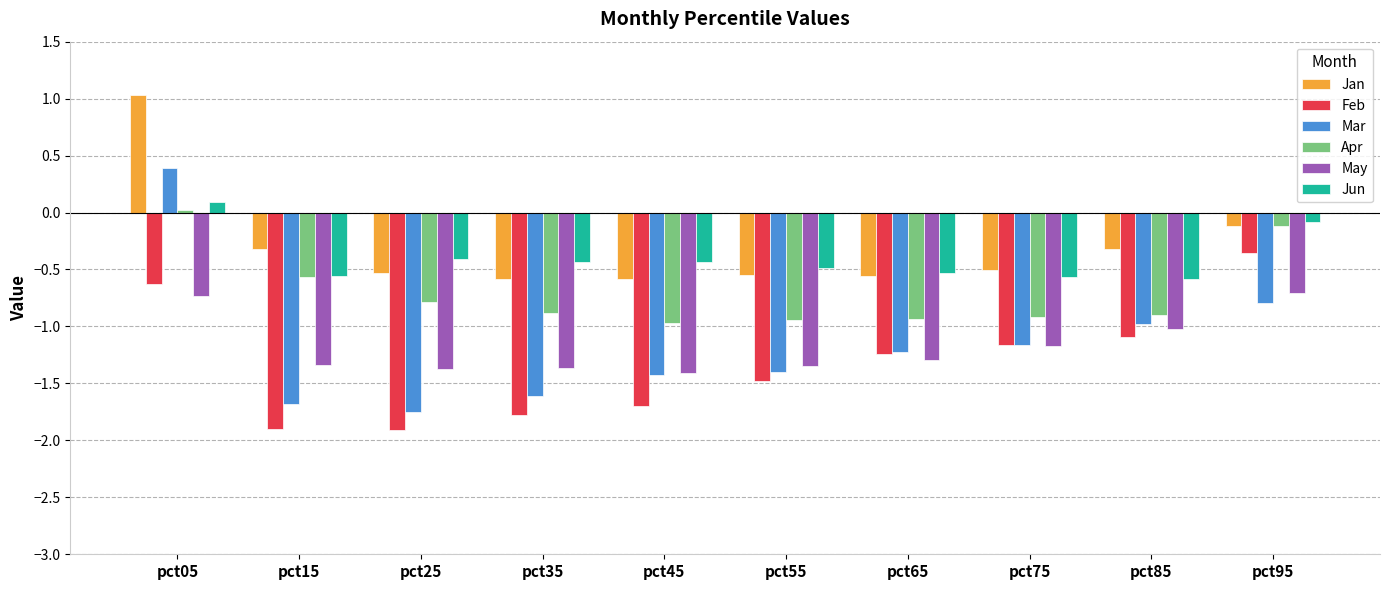

What is the difference between the maximum and second lowest values in the Apr series?

1.0